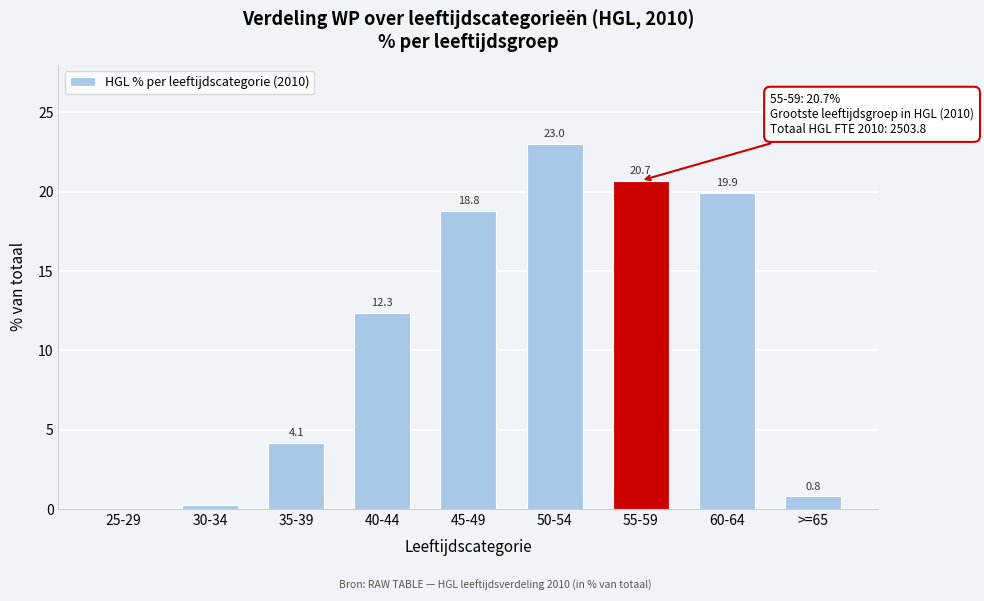

Between 45-49 and 60-64, which is larger?

60-64